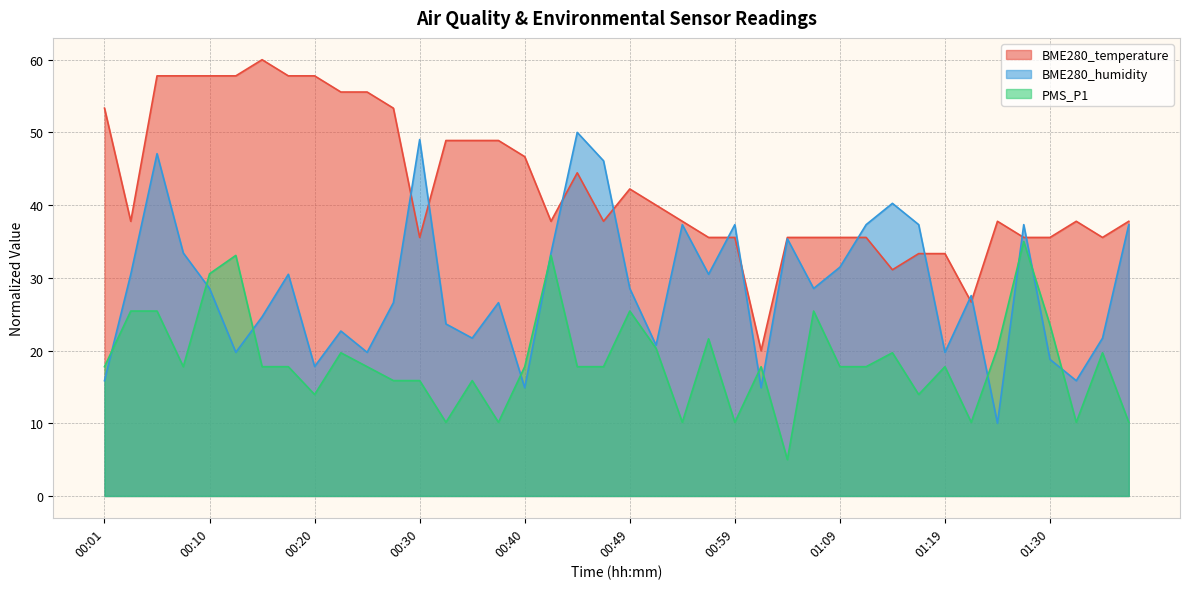

How many interior local peaks does the BME280_temperature series have?

5